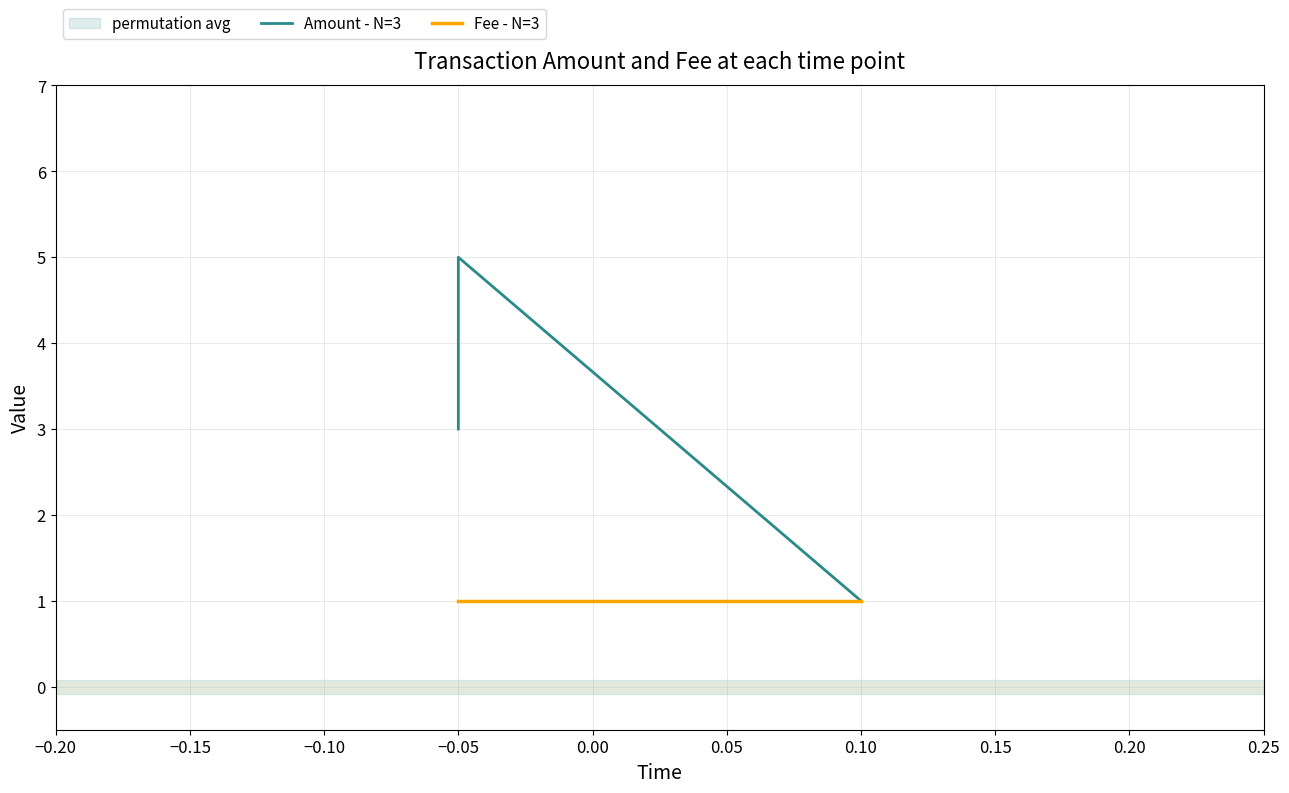

Reading left to right, list all the values displayed in this chart.

Amount - N=3: 1	5	3
Fee - N=3: 1	1	1